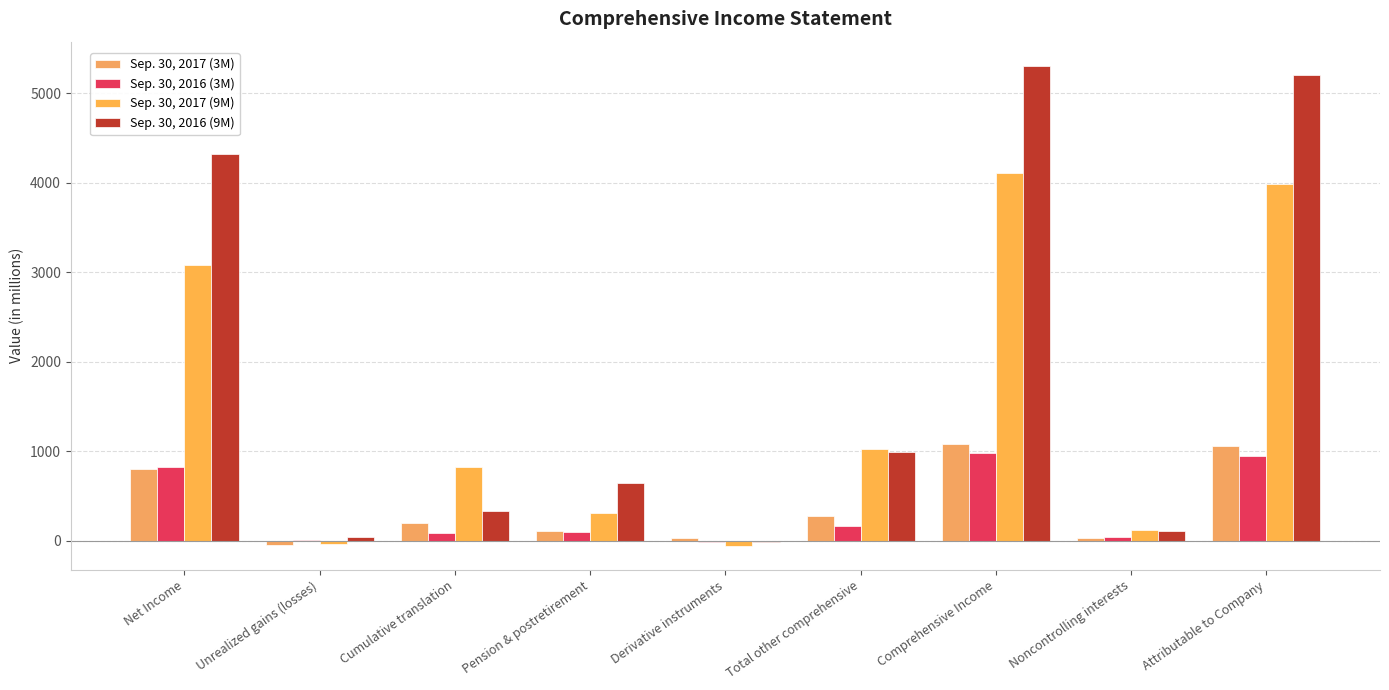

At which label is Sep. 30, 2017 (3M) closest to 516?

Total other comprehensive